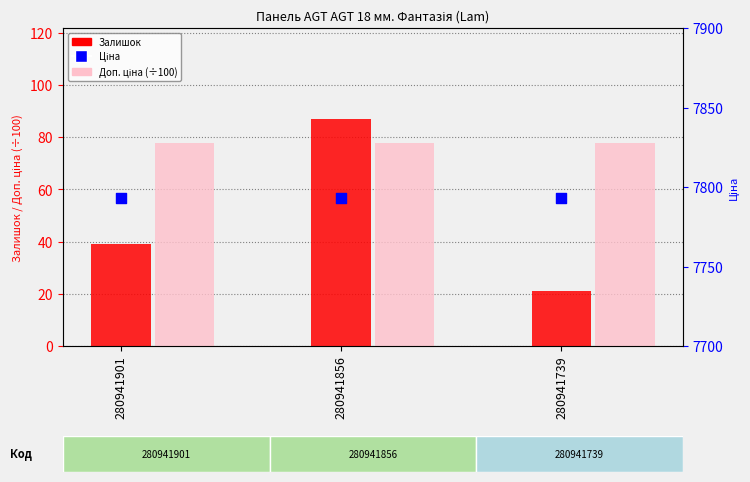

Which series reaches the maximum Y coordinate?

Ціна